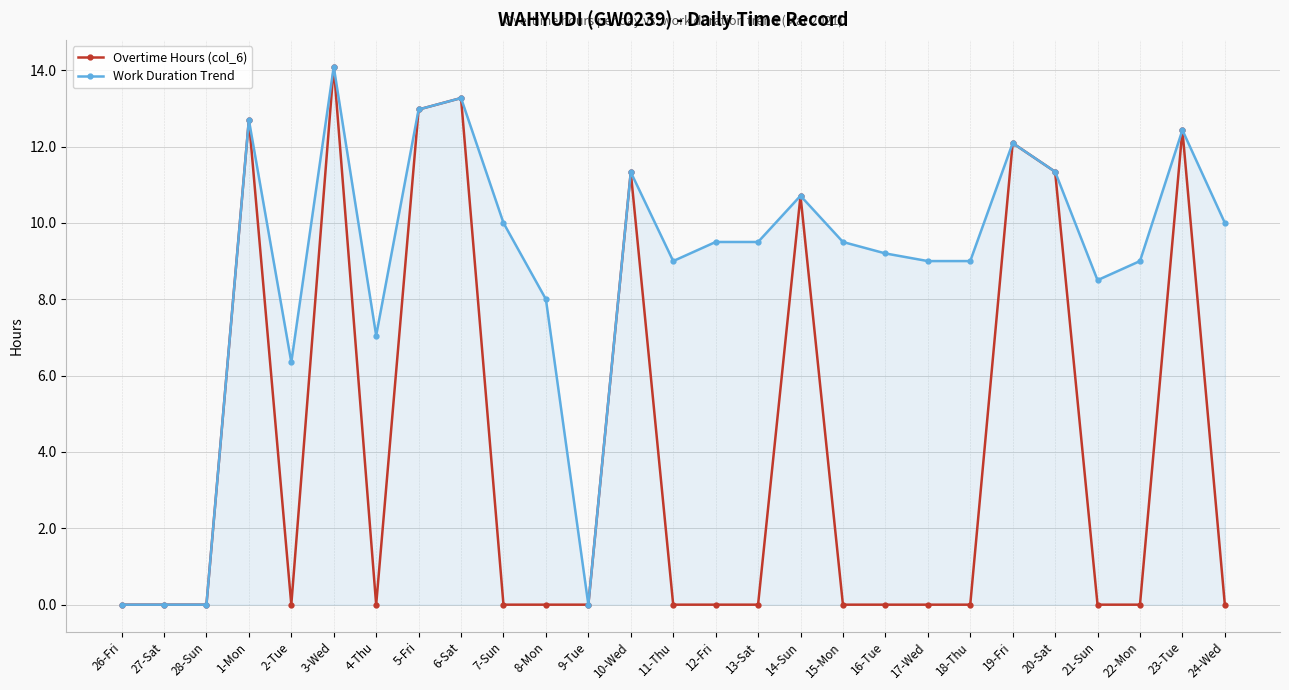

What is the difference between the second highest and second lowest values in the Work Duration Trend series?

13.3